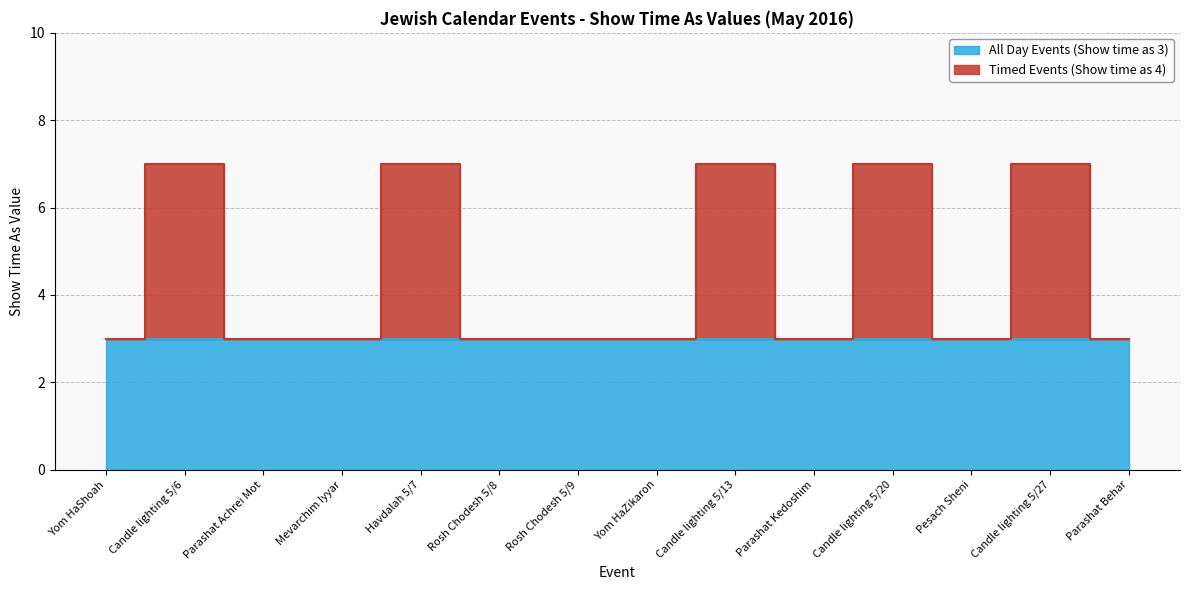

How many points are higher than both their immediate neighbors (excluding endpoints)?

5